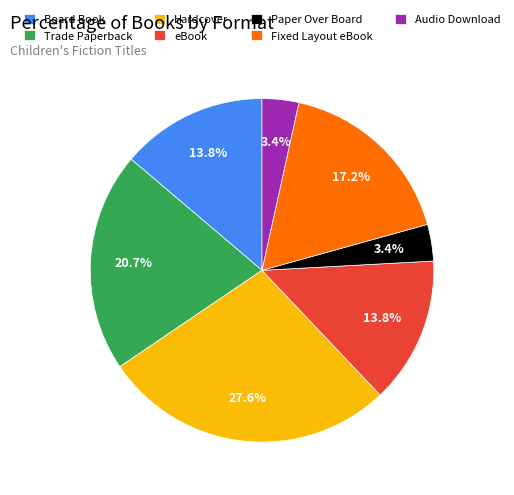

The eBook slice represents 5% of the pie. True or false?

False